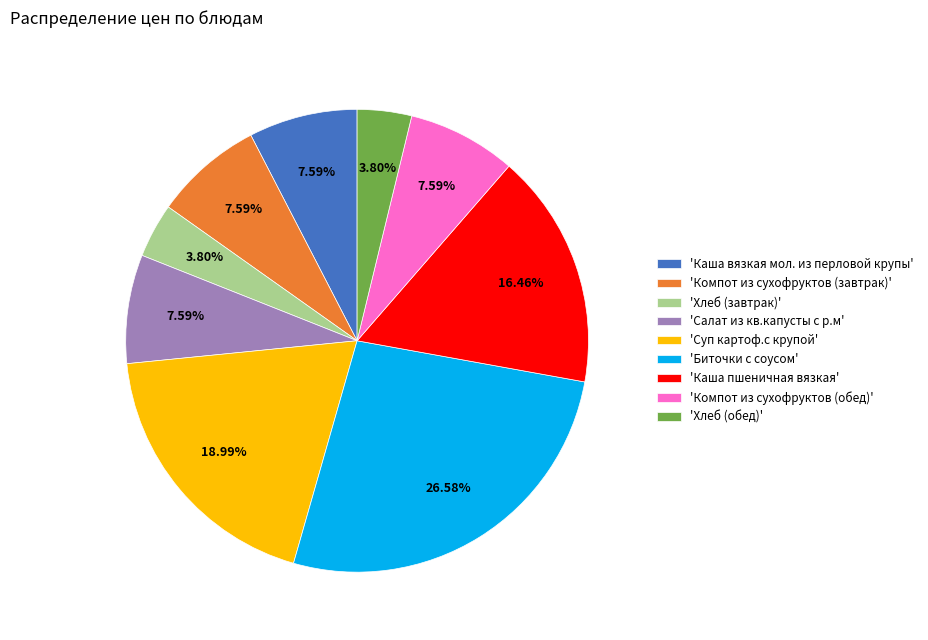

What is the largest slice in the pie chart?

'Биточки с соусом'